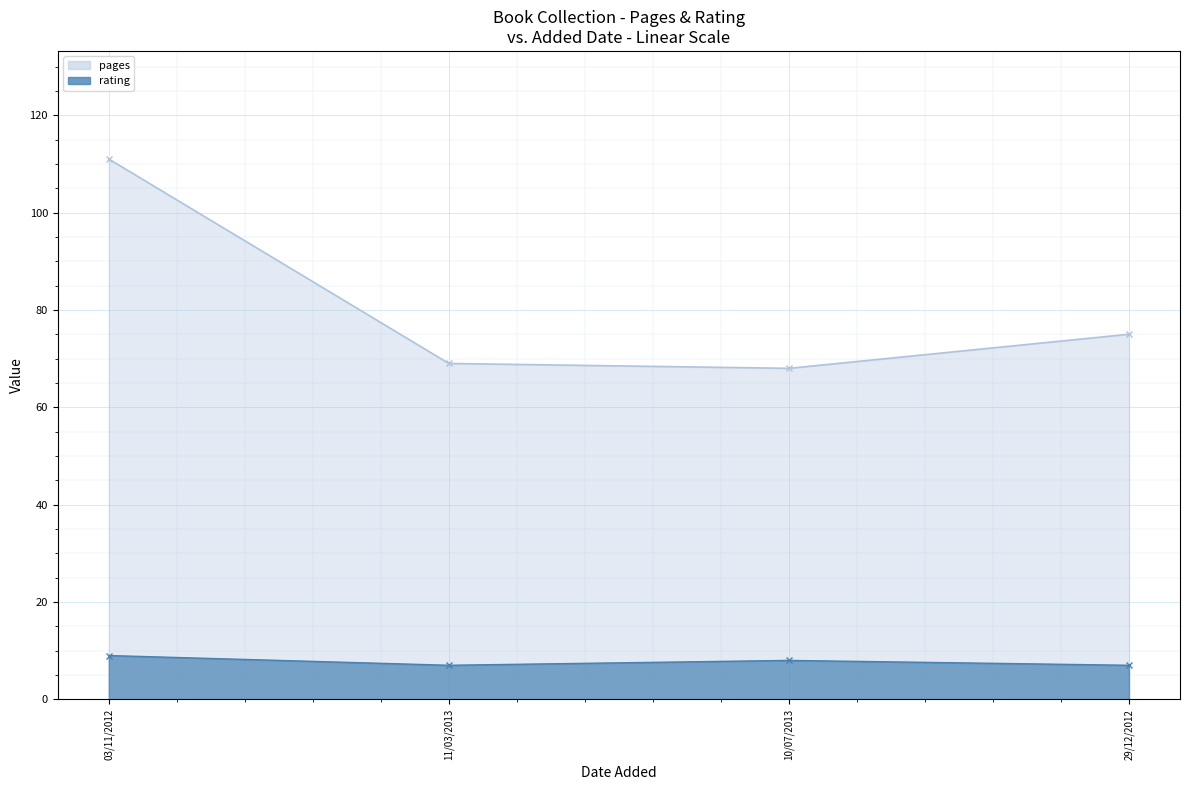

At which category does pages reach its first local valley?

10/07/2013